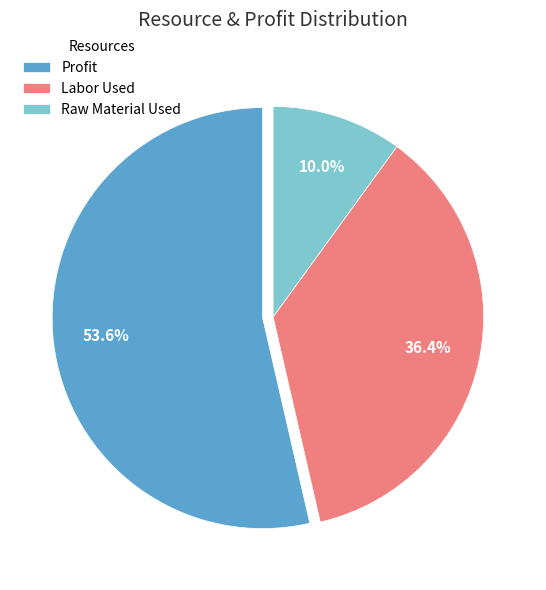

To the nearest percent, what is the difference between the Raw Material Used and Profit slice percentages?

44%